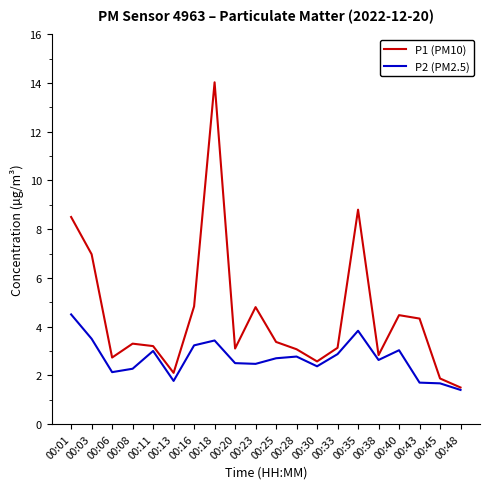

At which category does P2 (PM2.5) reach its first local peak?

00:11